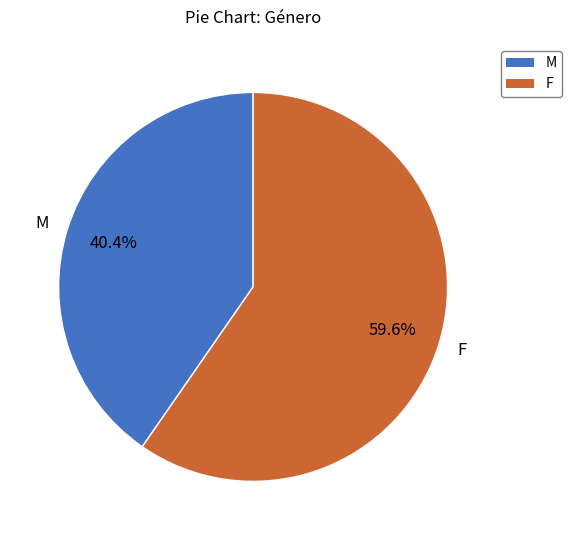

What is the largest slice in the pie chart?

F